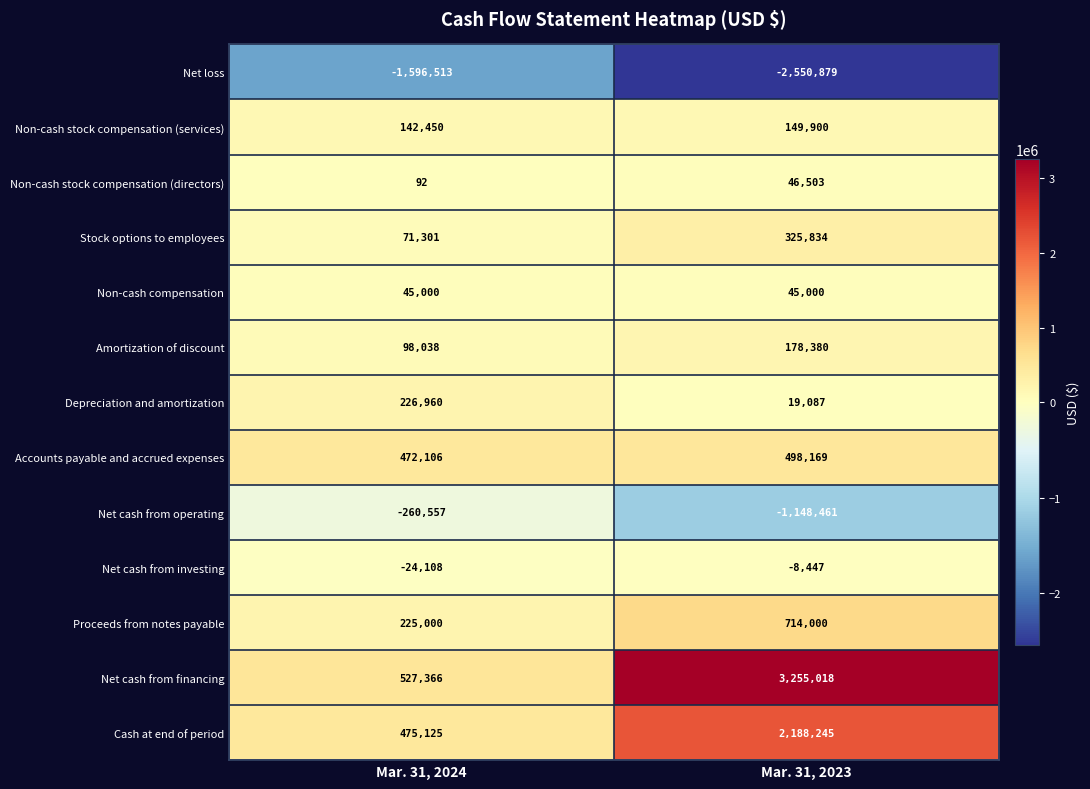

Which series has the largest total across all categories?

Net cash from financing